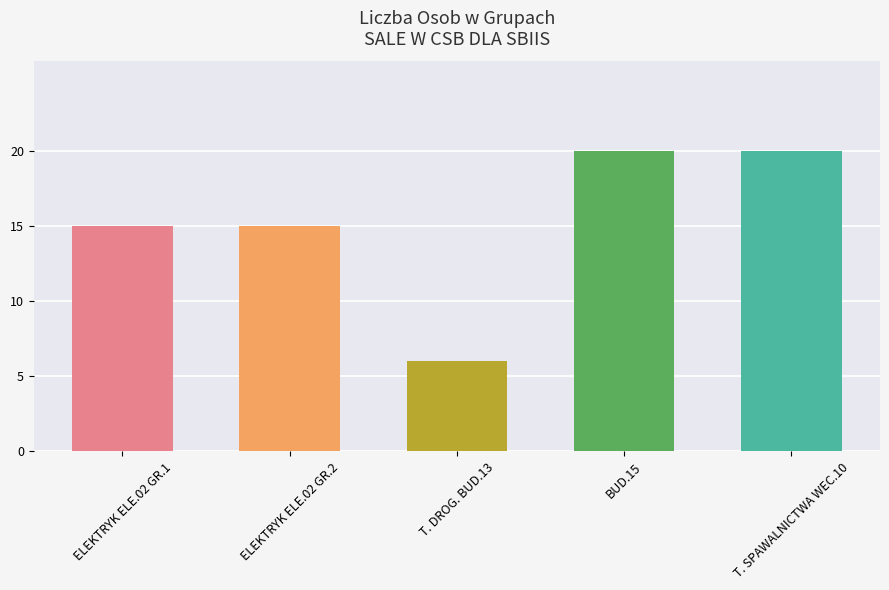

How many categories are shown in the chart?

5